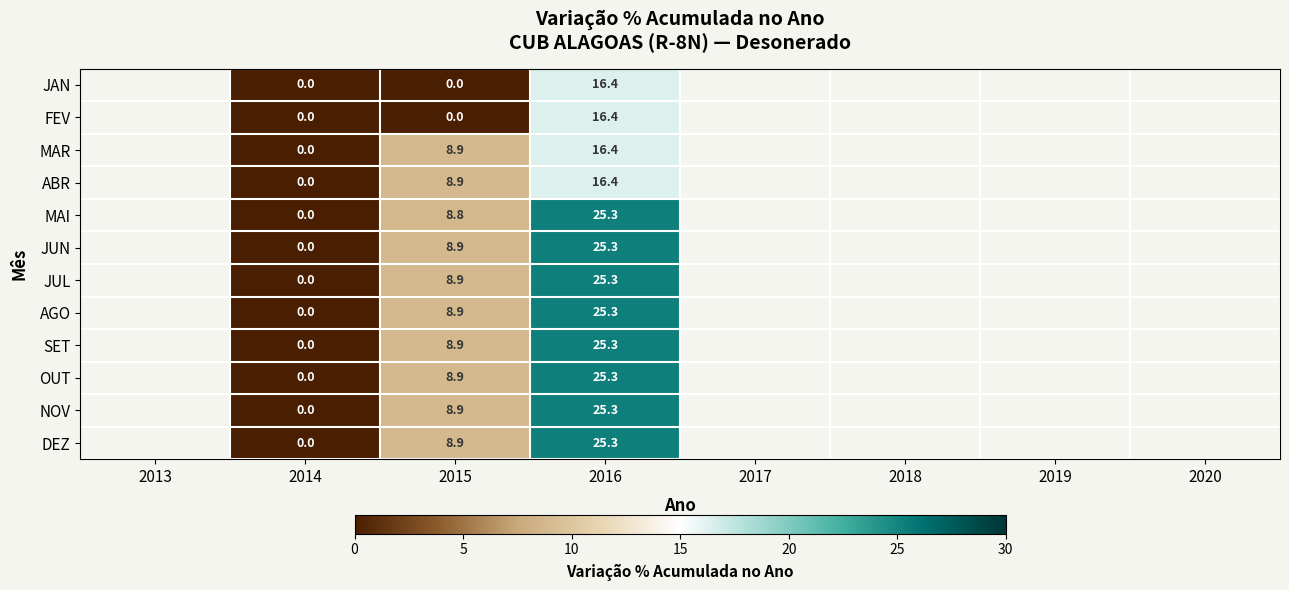

At which category is the sum across all series the highest?

2016